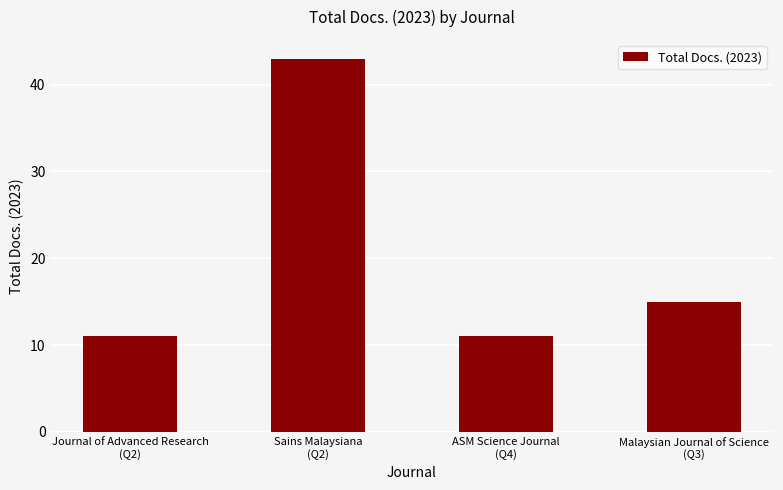

What value does the data have at Journal of Advanced Research
(Q2)?

11